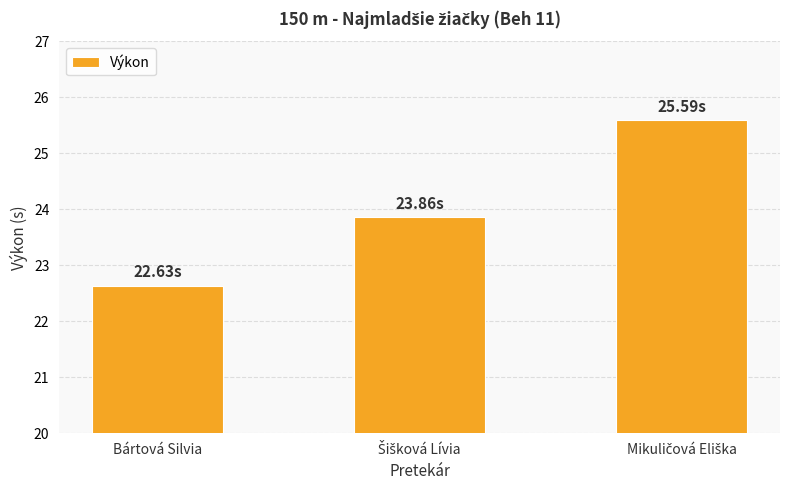

What is the difference between the maximum and second lowest values?

1.7